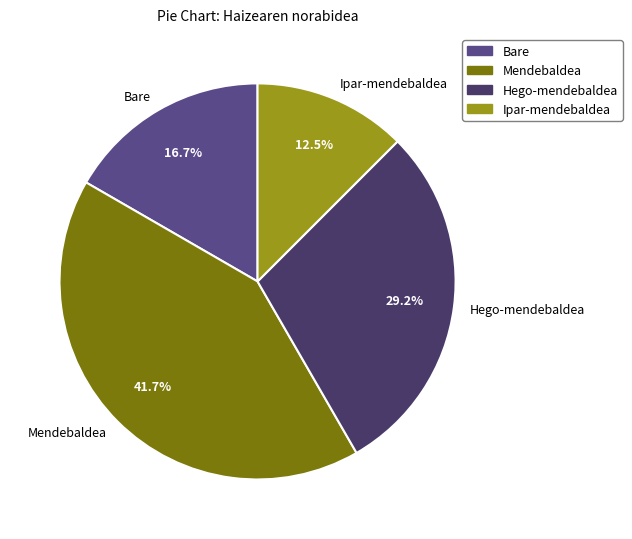

Approximately how many times larger is the value at Ipar-mendebaldea compared to Mendebaldea?

0.3